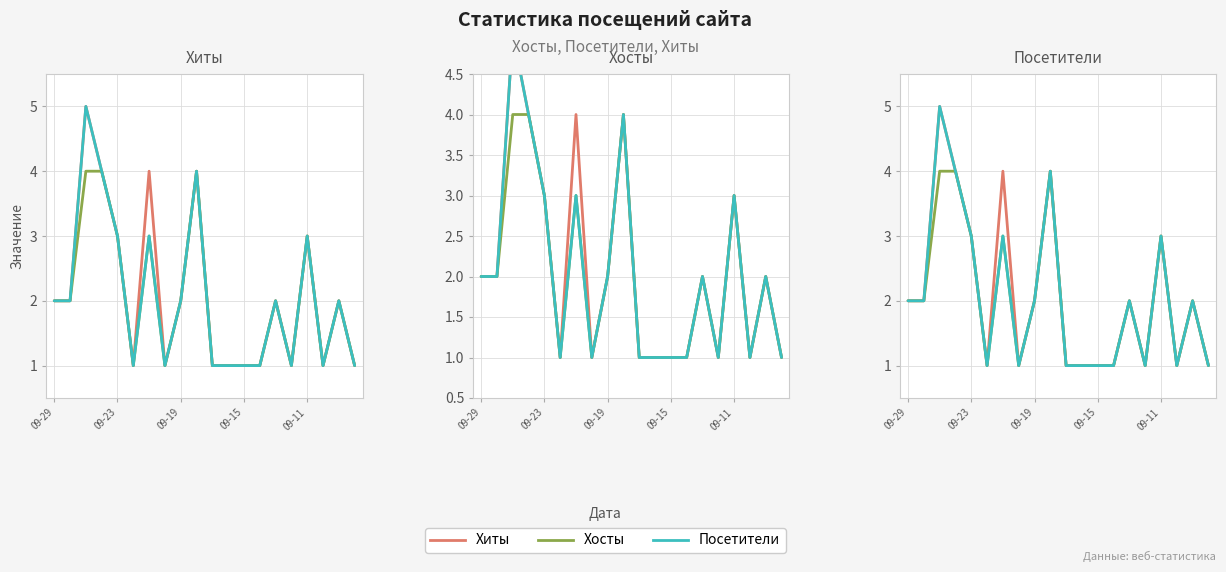

True or false: Хосты and Хиты intersect in this chart.

False